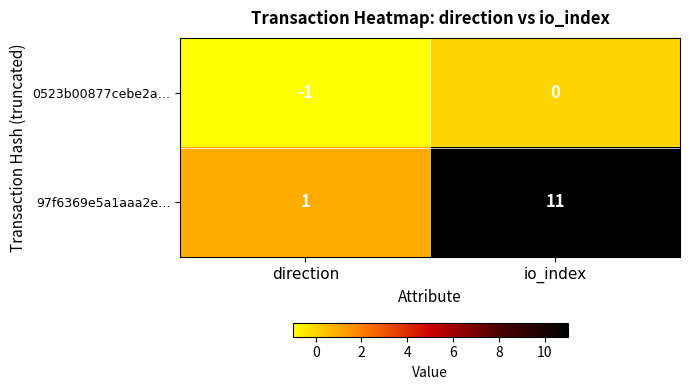

The value of 0523b00877cebe2a… at direction is -2. True or false?

False